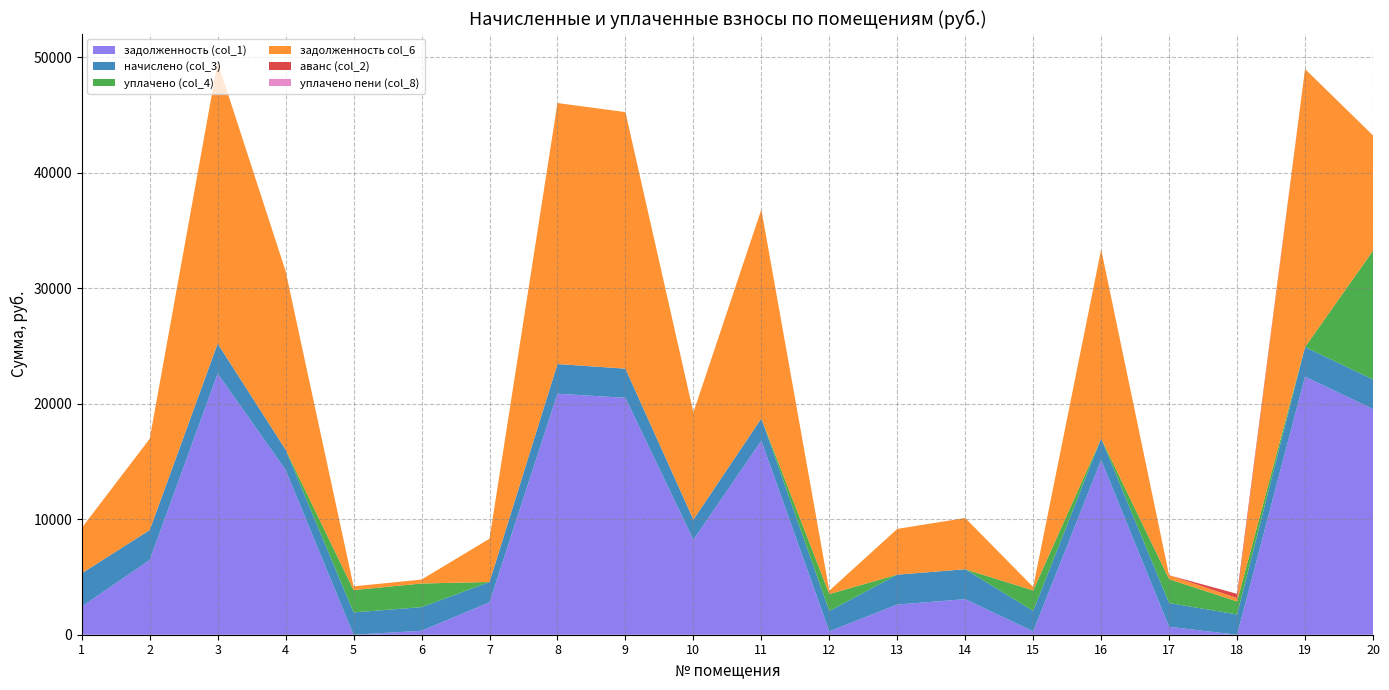

Reading right to left, extract all data points from this chart.

задолженность (col_1): 20=19544.3	19=22347.5	18=0.0	17=686.6	16=15126.6	15=295.0	14=3078.8	13=2613.4	12=293.5	11=16799.0	10=8225.5	9=20513.6	8=20870.3	7=2809.1	6=341.1	5=0.0	4=14270.3	3=22615.2	2=6466.9	1=2442.6
начислено (col_3): 20=2560.6	19=2564.9	18=1756.8	17=2059.9	16=1862.2	15=1770.0	14=2591.3	13=2586.9	12=1761.2	11=1928.1	10=1748.0	9=2525.4	8=2569.3	7=1756.8	6=2046.7	5=1932.5	4=1756.8	3=2595.7	2=2595.7	1=2876.8
уплачено (col_4): 20=11150.0	19=0.0	18=1126.8	17=2059.9	16=0.0	15=1770.0	14=0.0	13=0.0	12=1467.7	11=0.0	10=0.0	9=0.0	8=0.0	7=0.0	6=2046.7	5=1932.5	4=0.0	3=0.0	2=0.0	1=0.0
задолженность col_6: 20=9981.4	19=24076.2	18=292.8	17=343.3	16=16381.7	15=295.0	14=4439.4	13=3961.6	12=293.5	11=18098.4	10=9273.5	9=22215.6	8=22602.0	7=3748.0	6=341.1	5=322.1	4=15454.4	3=24364.6	2=7905.9	1=3930.6
аванс (col_2): 20=0.0	19=0.0	18=364.0	17=0.0	16=0.0	15=0.0	14=0.0	13=0.0	12=0.0	11=0.0	10=0.0	9=0.0	8=0.0	7=0.0	6=0.0	5=0.0	4=0.0	3=0.0	2=0.0	1=0.0
уплачено пени (col_8): 20=0.0	19=0.0	18=0.0	17=1.6	16=0.0	15=0.1	14=0.0	13=0.0	12=0.0	11=0.0	10=0.0	9=0.0	8=0.0	7=0.0	6=0.0	5=0.0	4=0.0	3=0.0	2=0.0	1=0.0